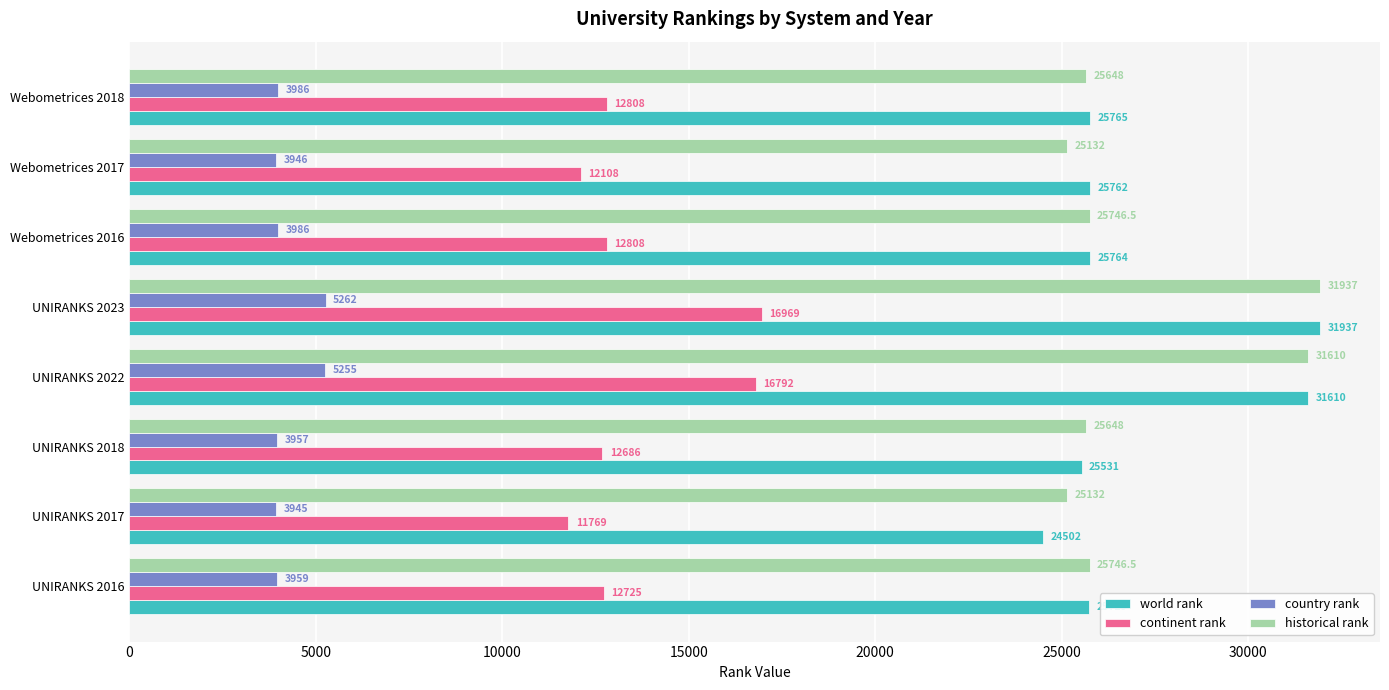

Count the number of data series in this chart.

4